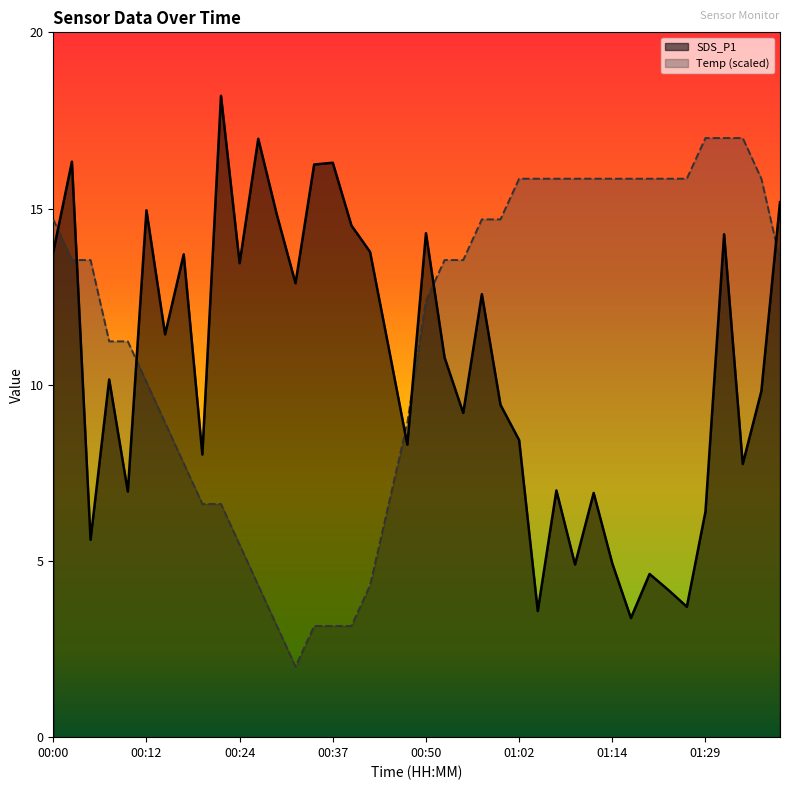

Does the chart have visible grid lines?

No